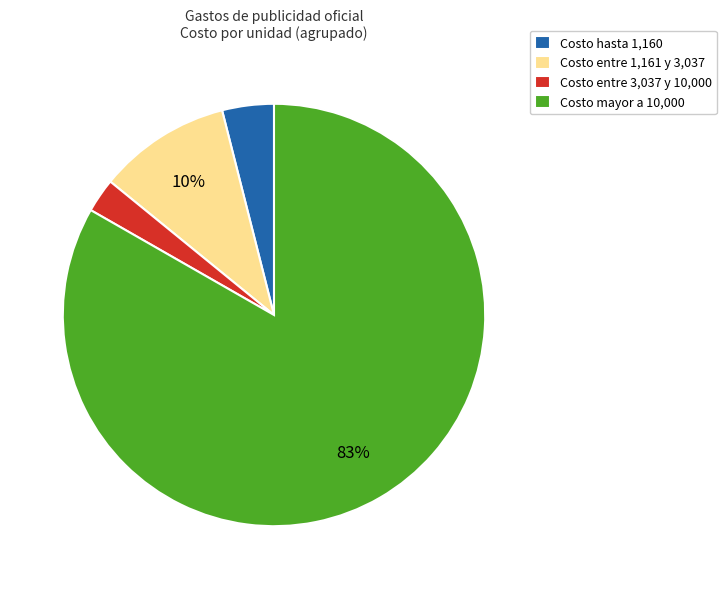

Do Costo hasta 1,160 and Costo entre 3,037 y 10,000 together represent more than half of the pie?

No